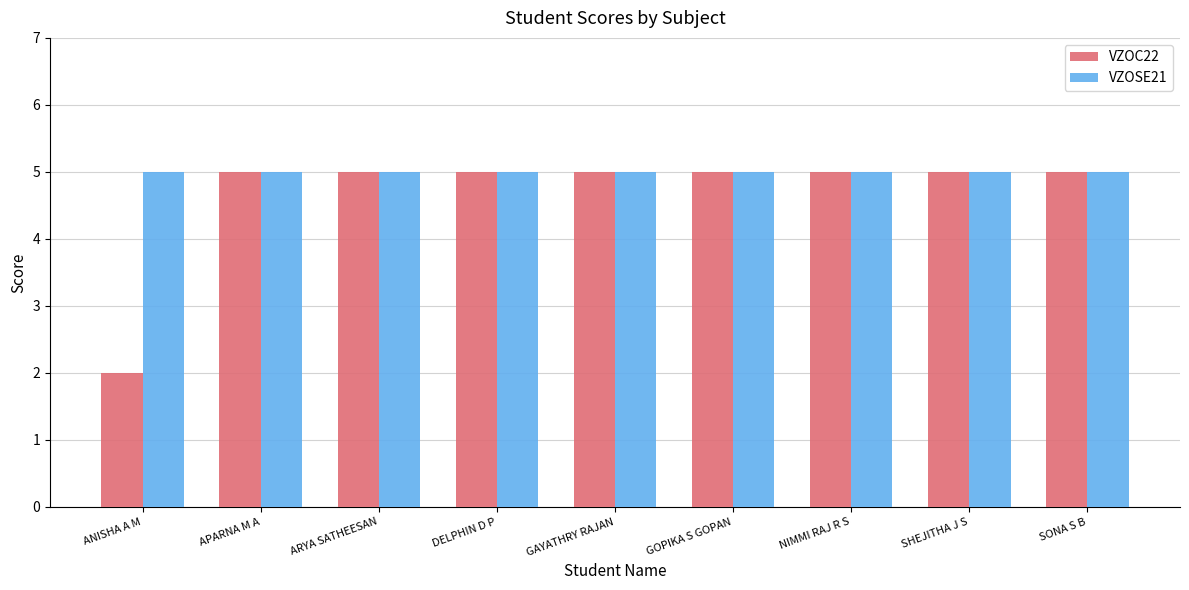

What is the difference between the second highest and minimum values in the VZOC22 series?

3